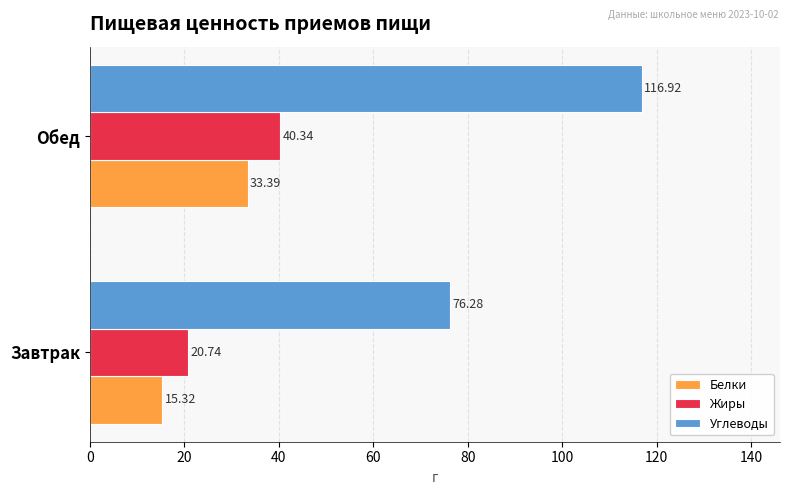

What are all the series names shown in the legend?

Белки, Жиры, Углеводы